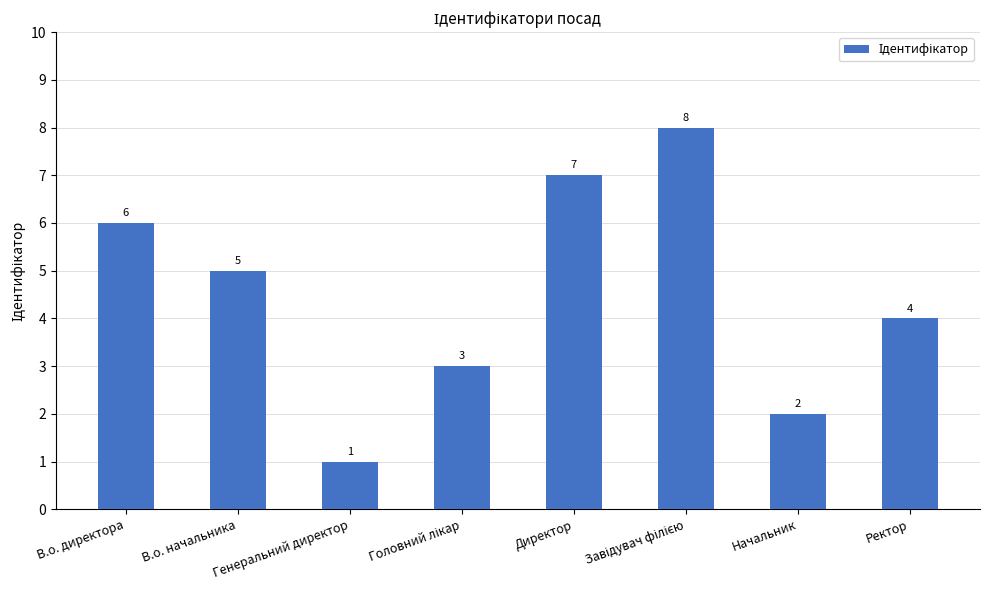

The value at В.о. директора is 6. True or false?

True